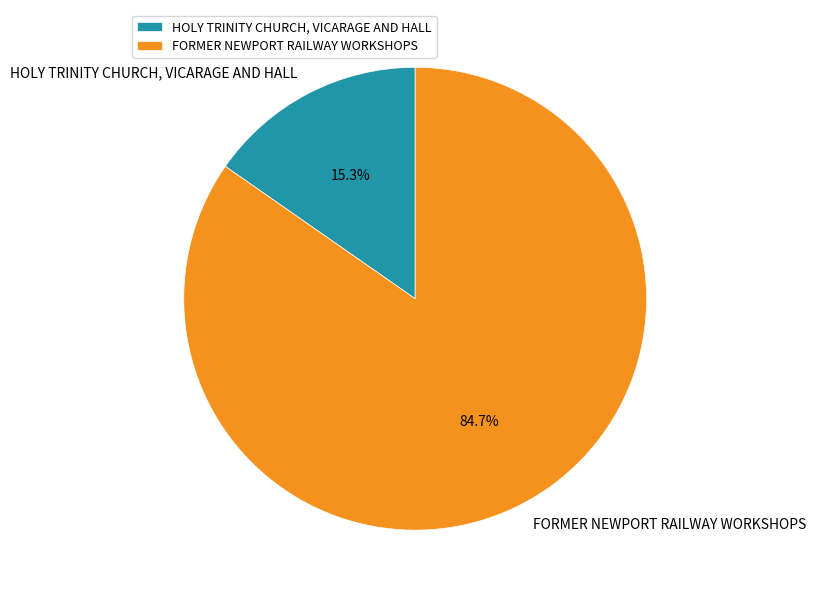

Approximately how many times larger is the value at FORMER NEWPORT RAILWAY WORKSHOPS compared to HOLY TRINITY CHURCH, VICARAGE AND HALL?

5.5